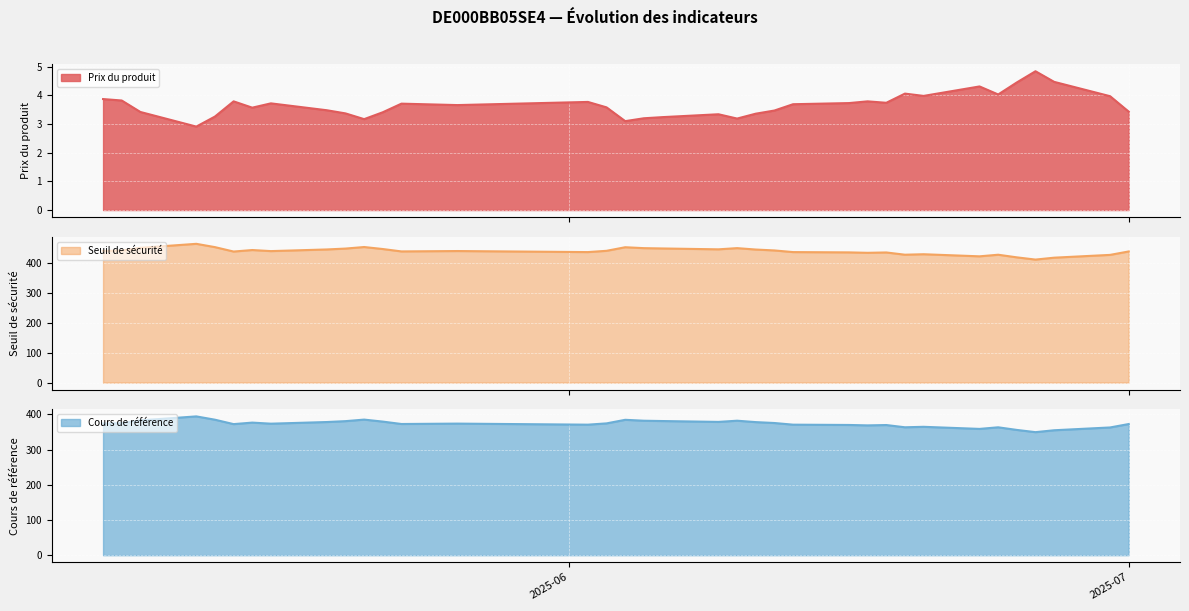

What is the label of the 22nd point from the right?

2025-06-11